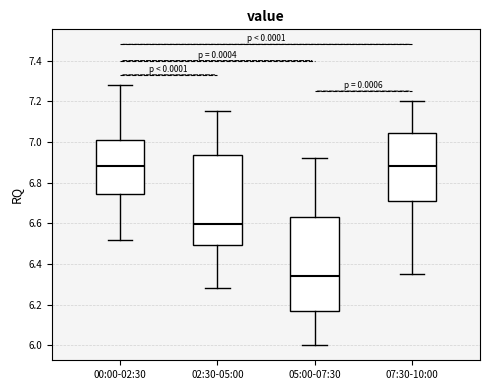

Reading left to right, transcribe this box plot: for each box, give where its median line is, the range the box spans, and where its two whiskers end, as read against the y-axis. The values are not printed on the chart, so give them approximately, as read against the axis.

00:00-02:30: median 6.88, box 6.74 to 7.02, whiskers 6.52 to 7.28
02:30-05:00: median 6.60, box 6.50 to 6.94, whiskers 6.28 to 7.16
05:00-07:30: median 6.34, box 6.18 to 6.64, whiskers 6.00 to 6.92
07:30-10:00: median 6.88, box 6.72 to 7.04, whiskers 6.36 to 7.20